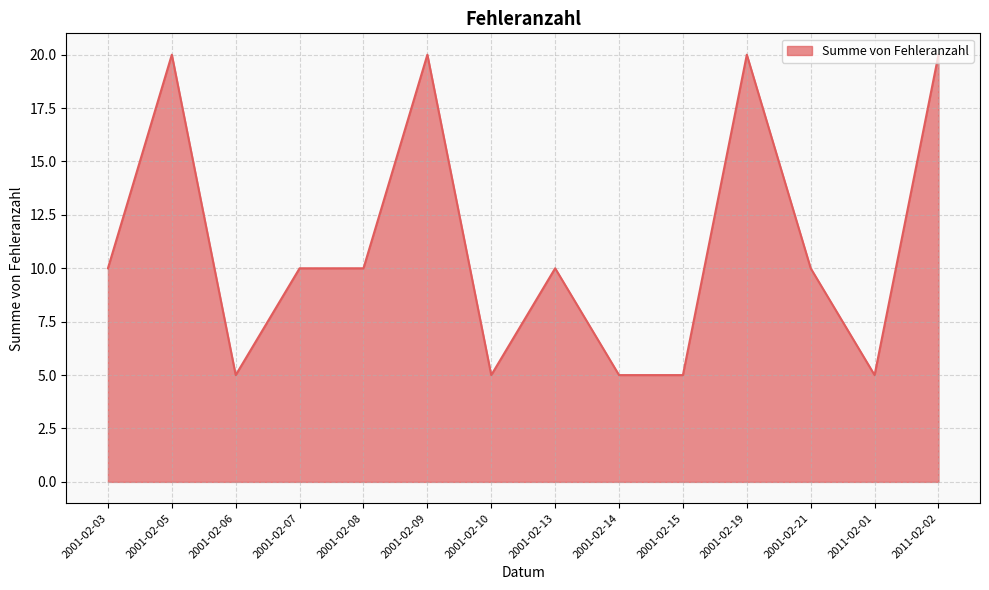

Reading left to right, list all the values displayed in this chart.

10	20	5	10	10	20	5	10	5	5	20	10	5	20